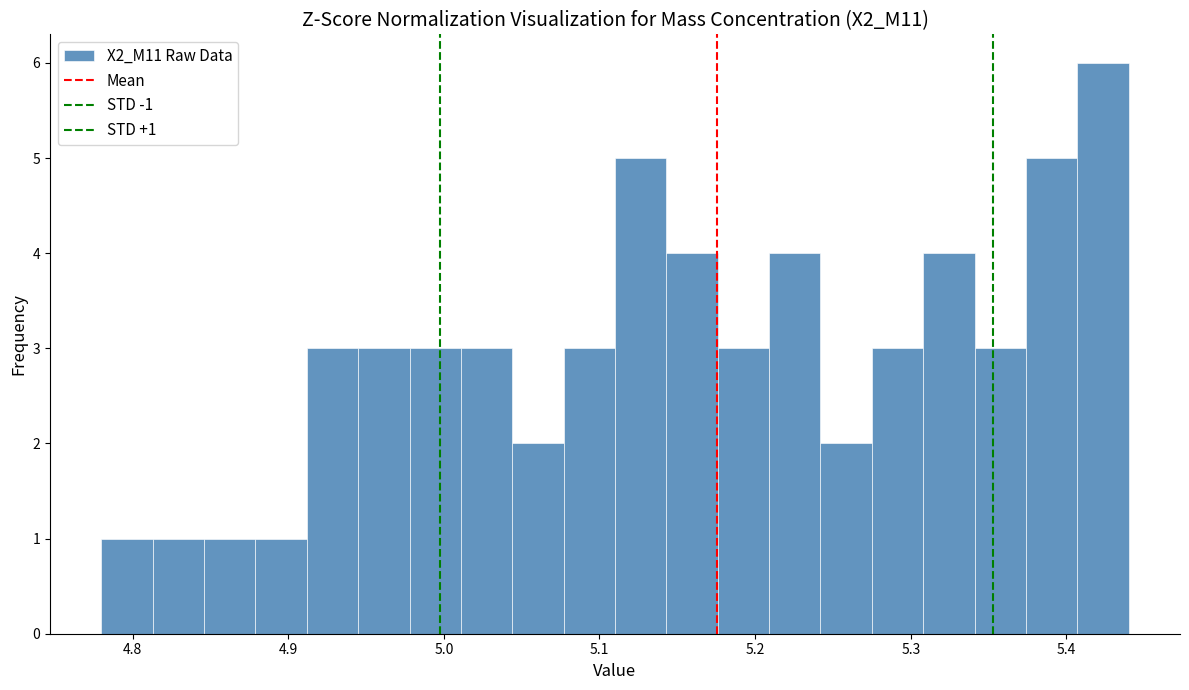

Around what value on the x-axis is the tallest bar? Give the approximate position of its centre, as read against the axis.

5.42